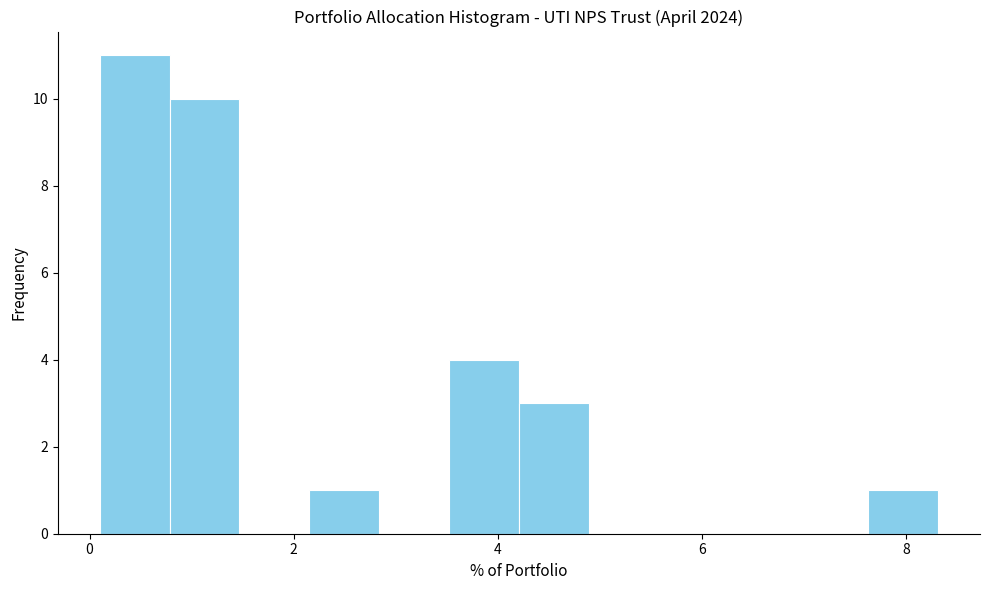

Read against the x-axis, roughly where is the centre of the tallest bar?

0.4